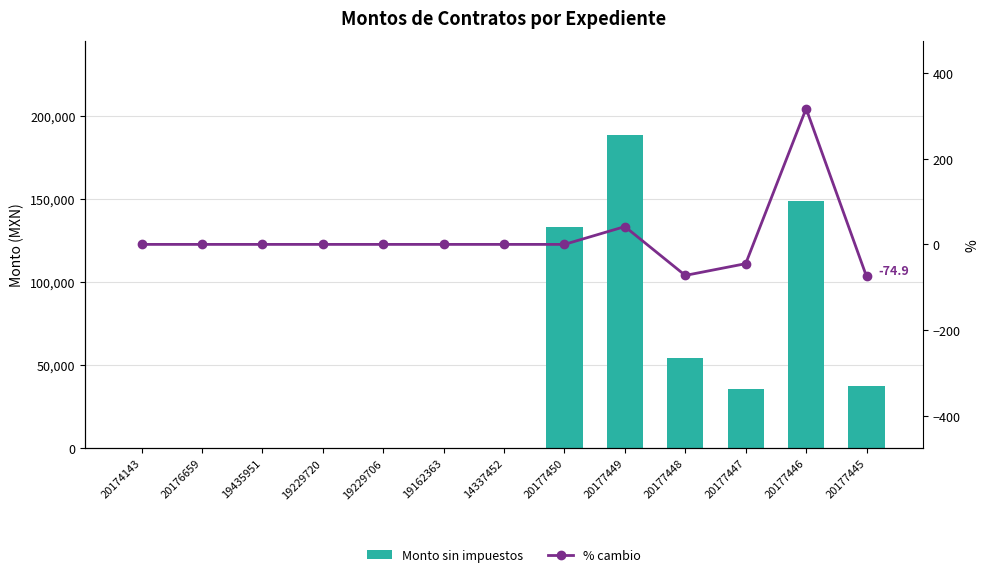

What are all the series names shown in the legend?

Monto sin impuestos, % cambio